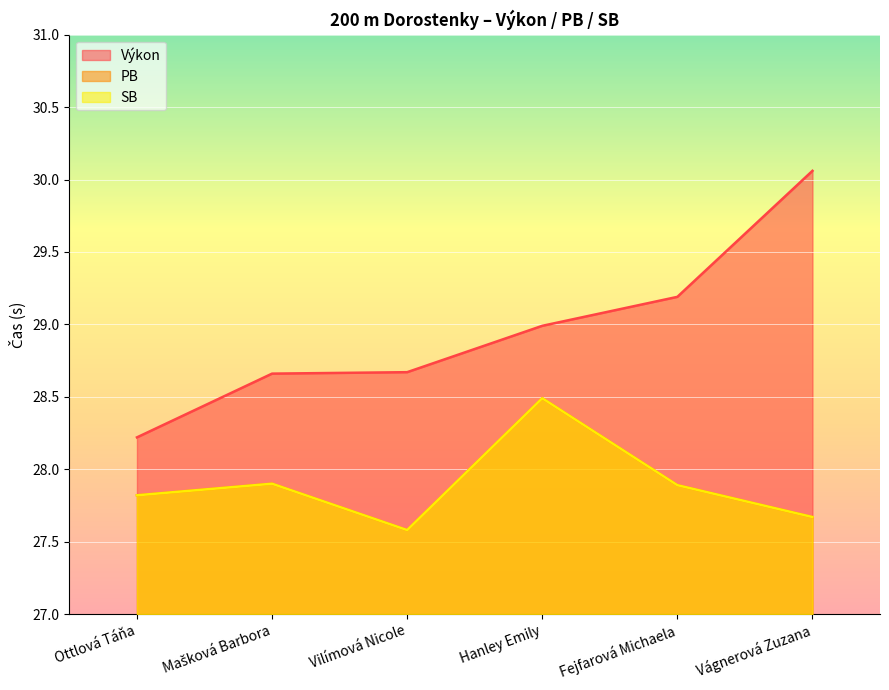

Which series has the largest range (max minus min)?

Výkon